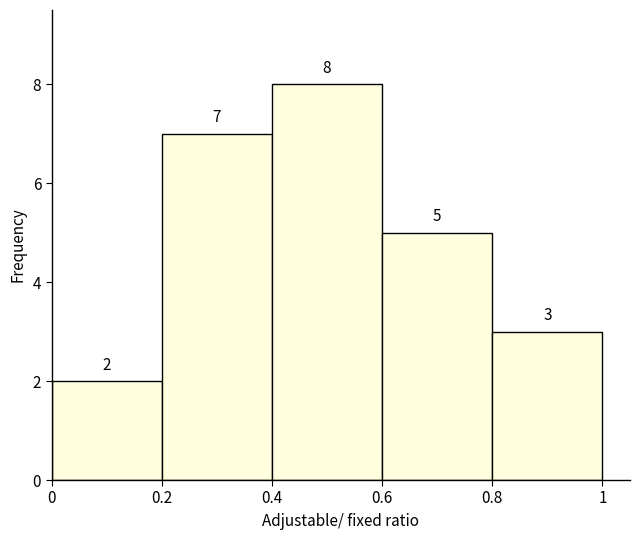

Reading left to right, list every bar in this chart as the range it spans on the x-axis followed by its height.

0 to 0.2: 2
0.2 to 0.4: 7
0.4 to 0.6: 8
0.6 to 0.8: 5
0.8 to 1: 3